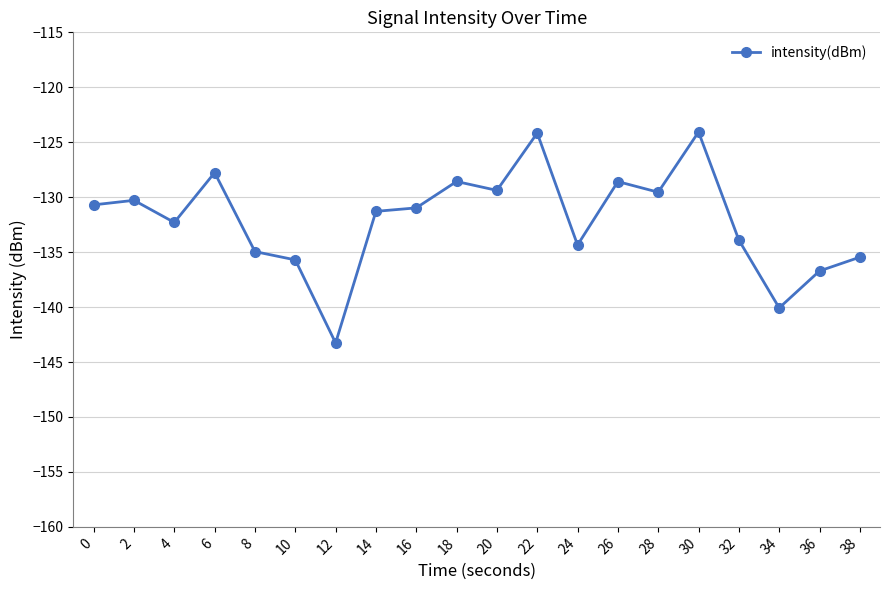

What is the difference between the maximum and minimum values?

19.2